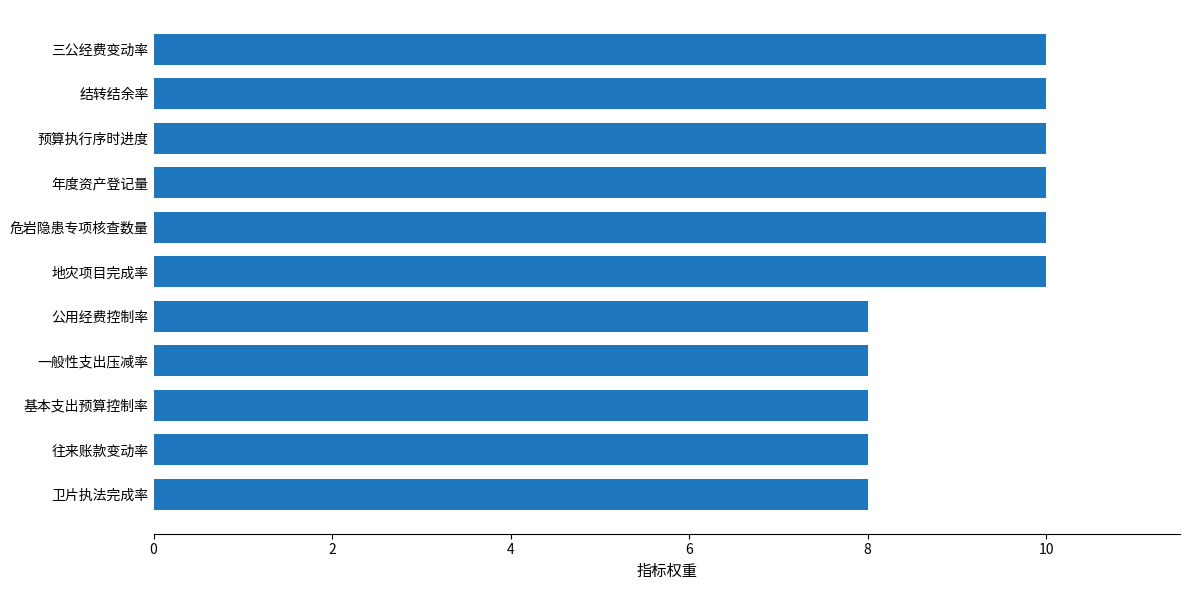

How many distinct data groups are displayed?

1